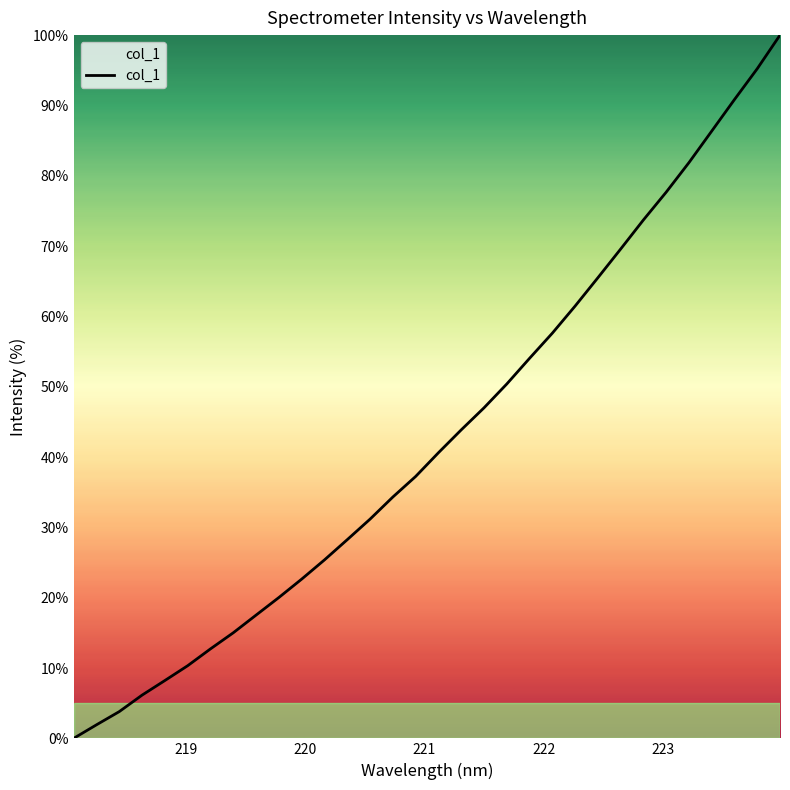

What is the maximum value shown in the chart?

100.0